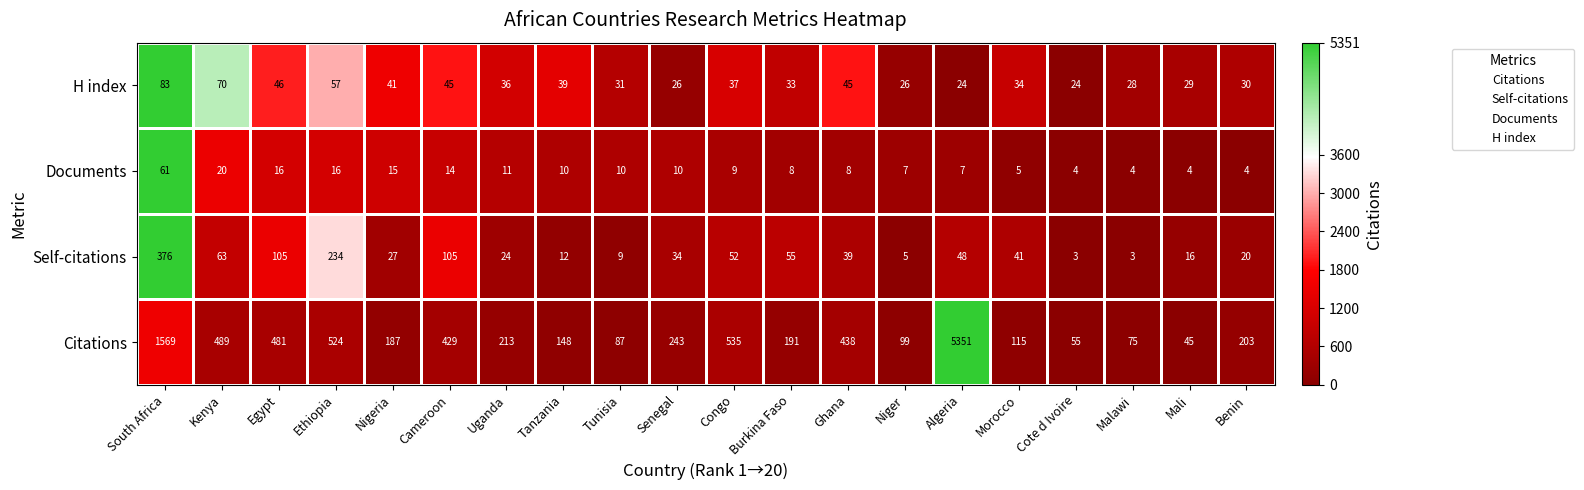

What is the difference between the highest and lowest values at Algeria?

5344